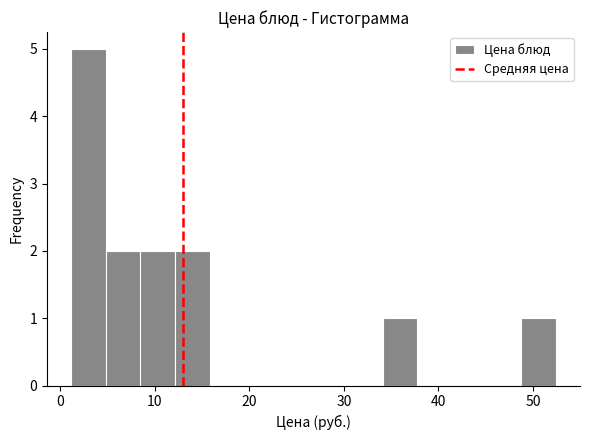

Around what value on the x-axis is the tallest bar? Give the approximate position of its centre, as read against the axis.

3